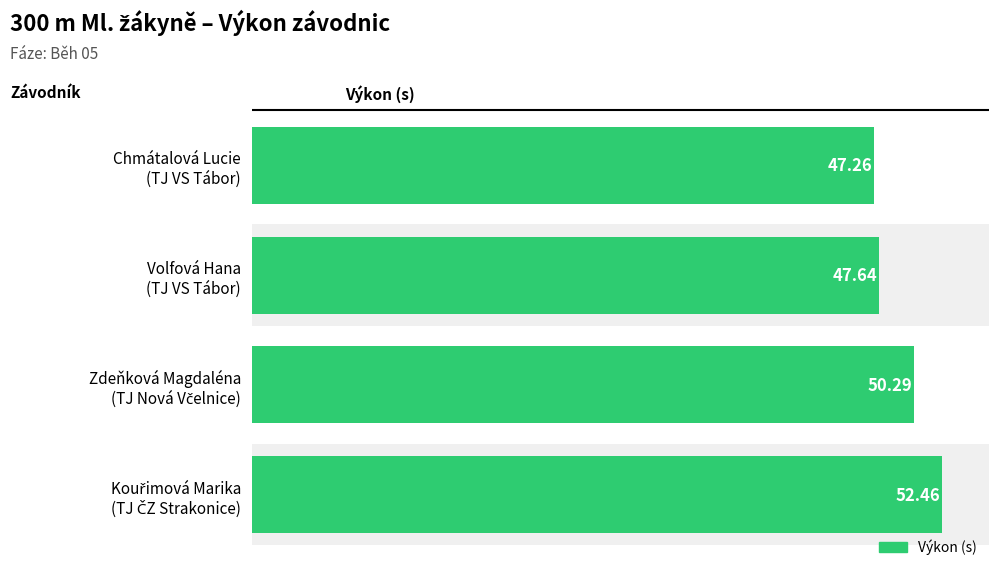

What is the difference between the second highest and minimum values?

3.0